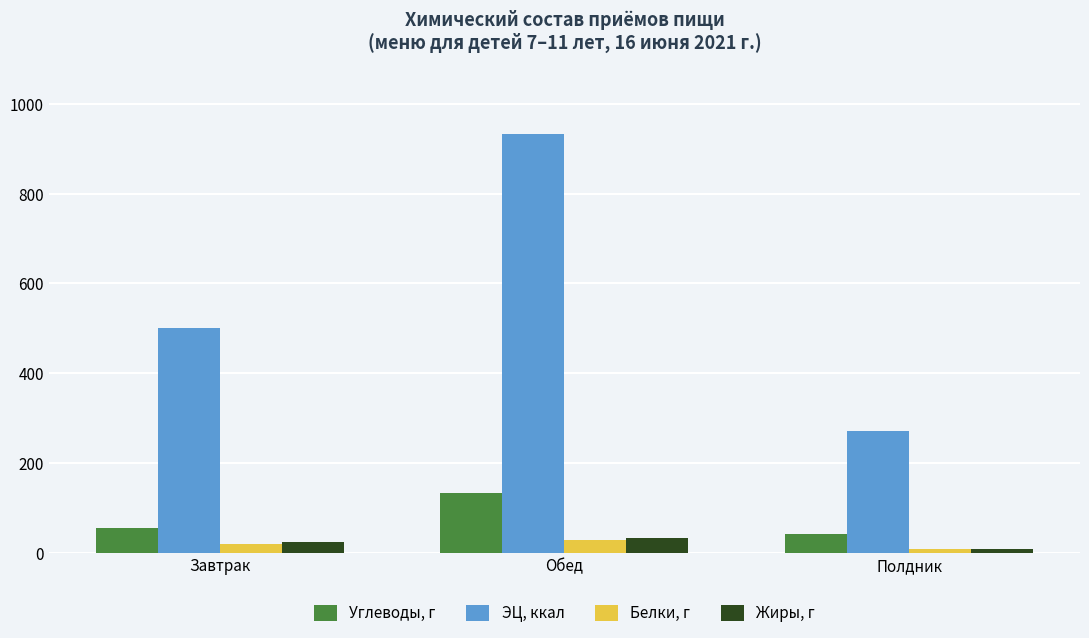

What is the difference between the Углеводы, г values at Завтрак and Обед?

78.0